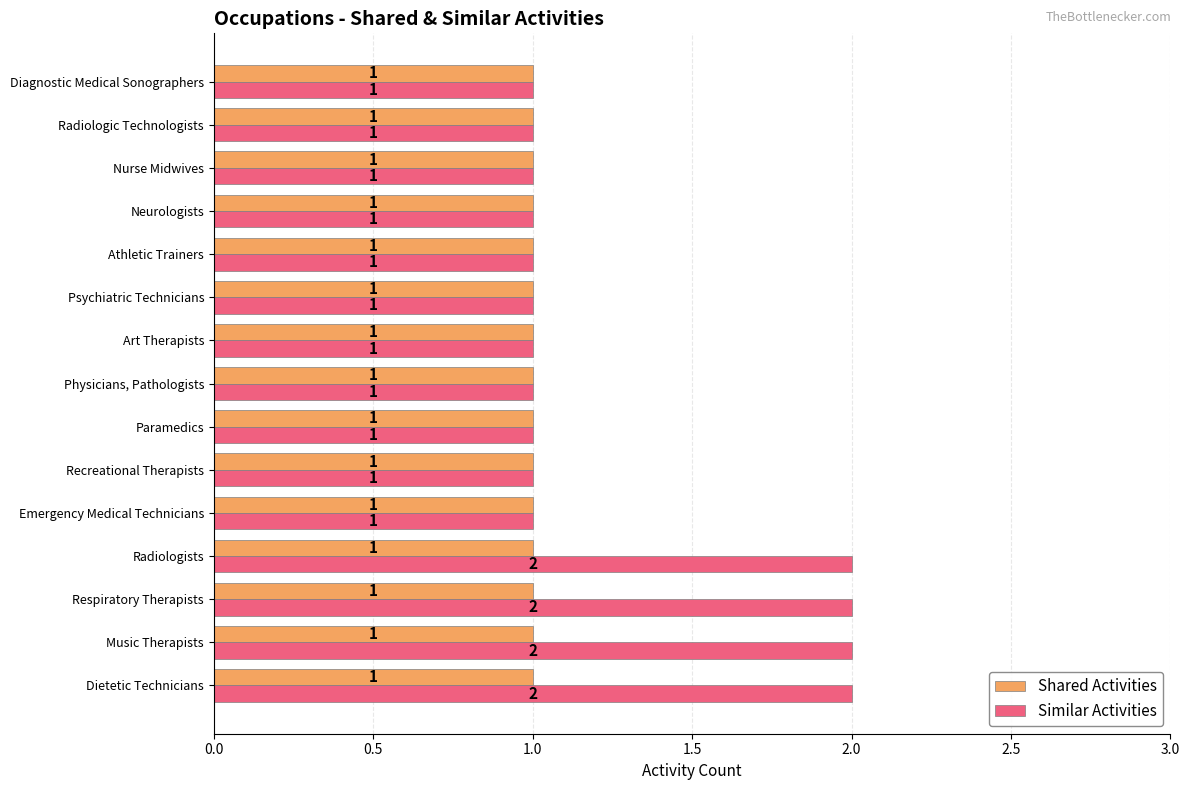

Which series has the largest range (max minus min)?

Similar Activities